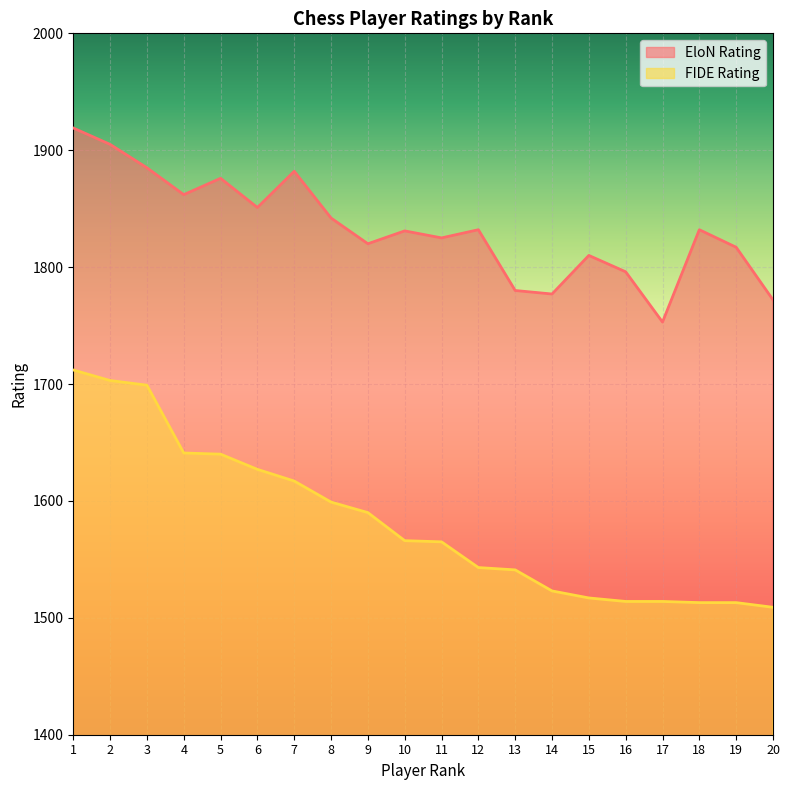

What is the average value of the EloN Rating series?

1833